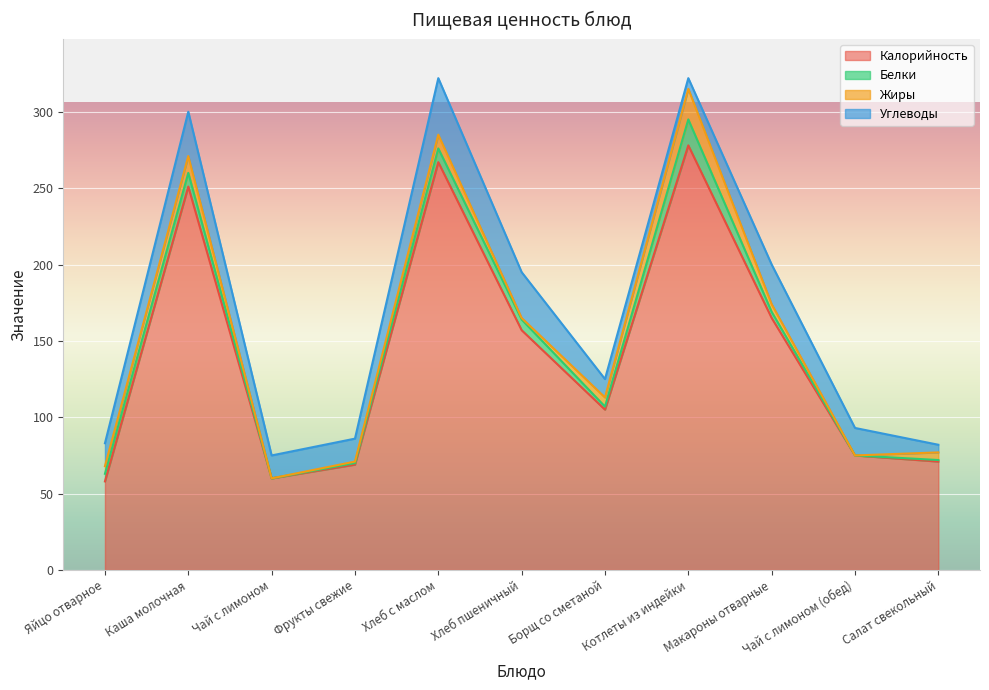

How many times do Углеводы and Белки cross each other?

2